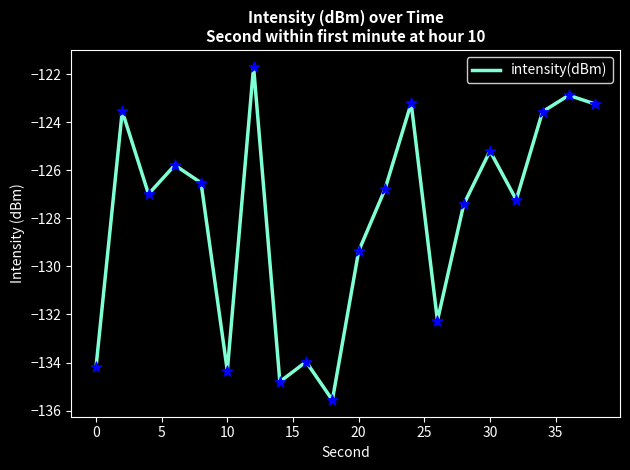

What is the greatest value displayed?

-121.7